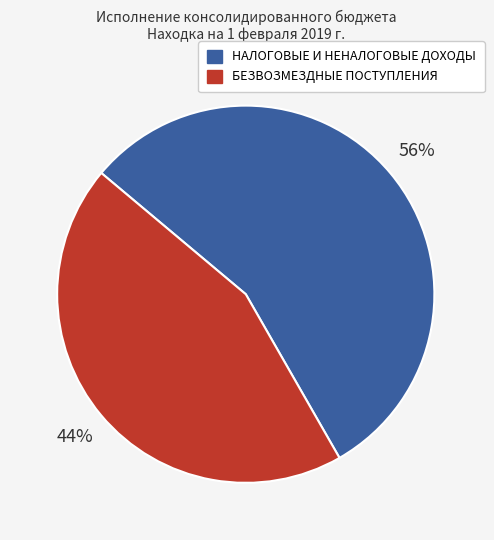

Is БЕЗВОЗМЕЗДНЫЕ ПОСТУПЛЕНИЯ the majority of the pie?

No